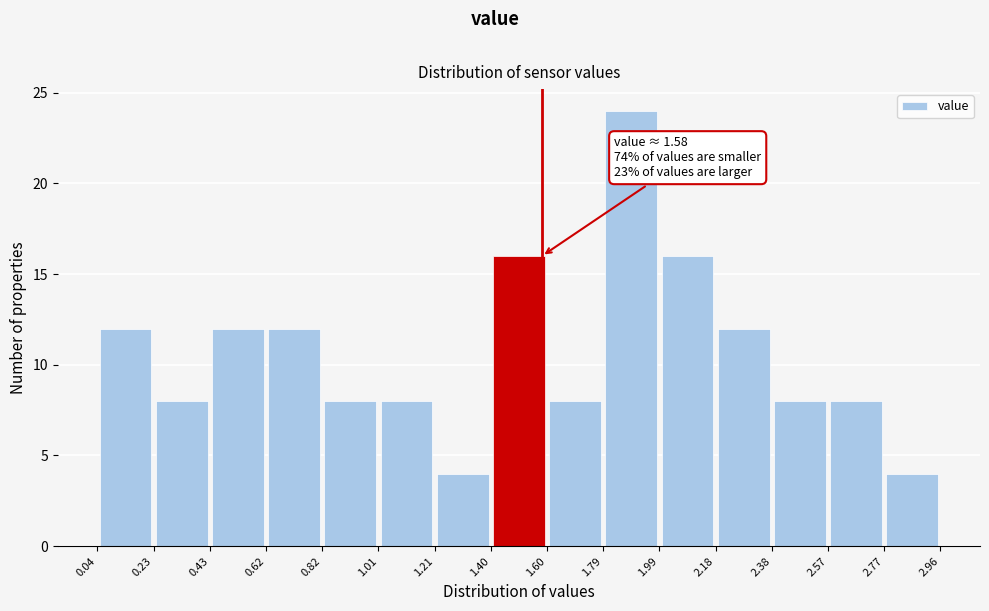

Which range on the x-axis has the tallest bar?

1.79 to 1.99